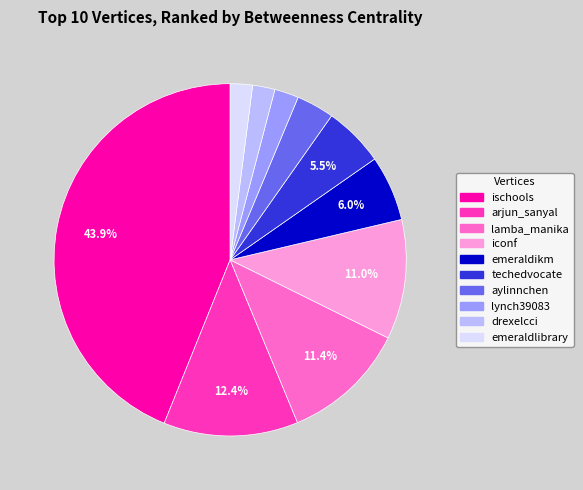

To the nearest percent, what percentage of the pie is emeraldlibrary?

2%